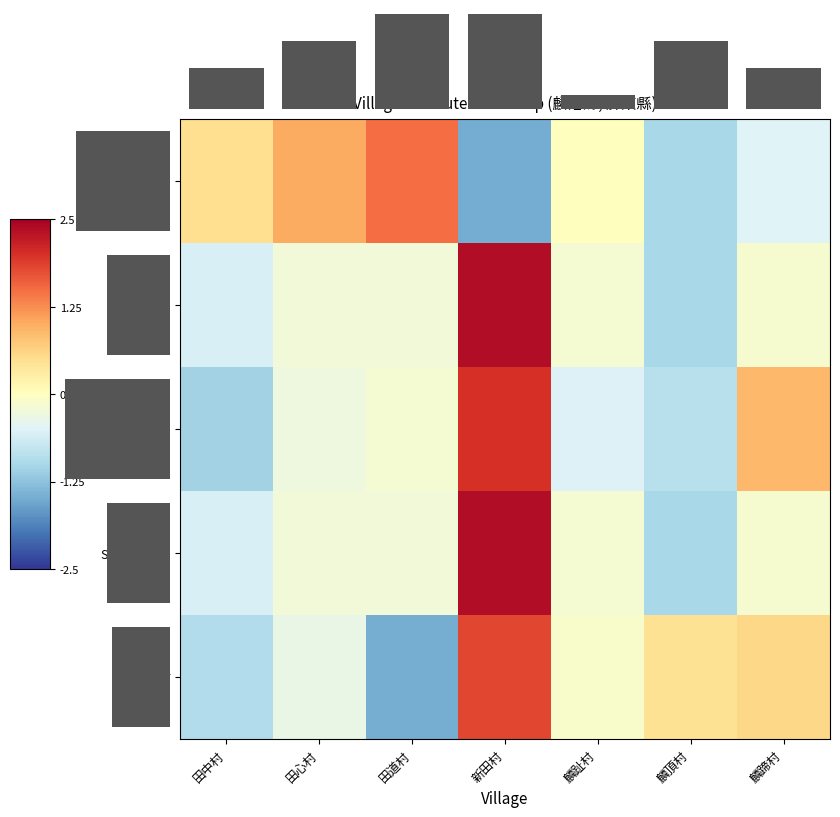

Which series has the widest spread of values?

AREA